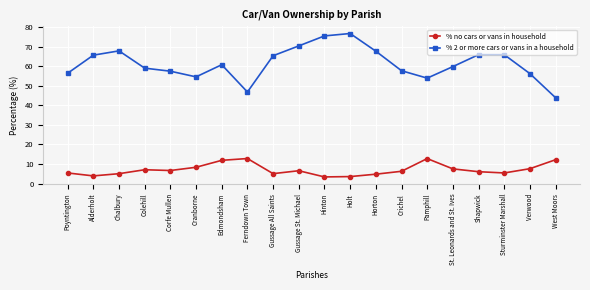

What is the total value across all series at Sturminster Marshall?

71.3